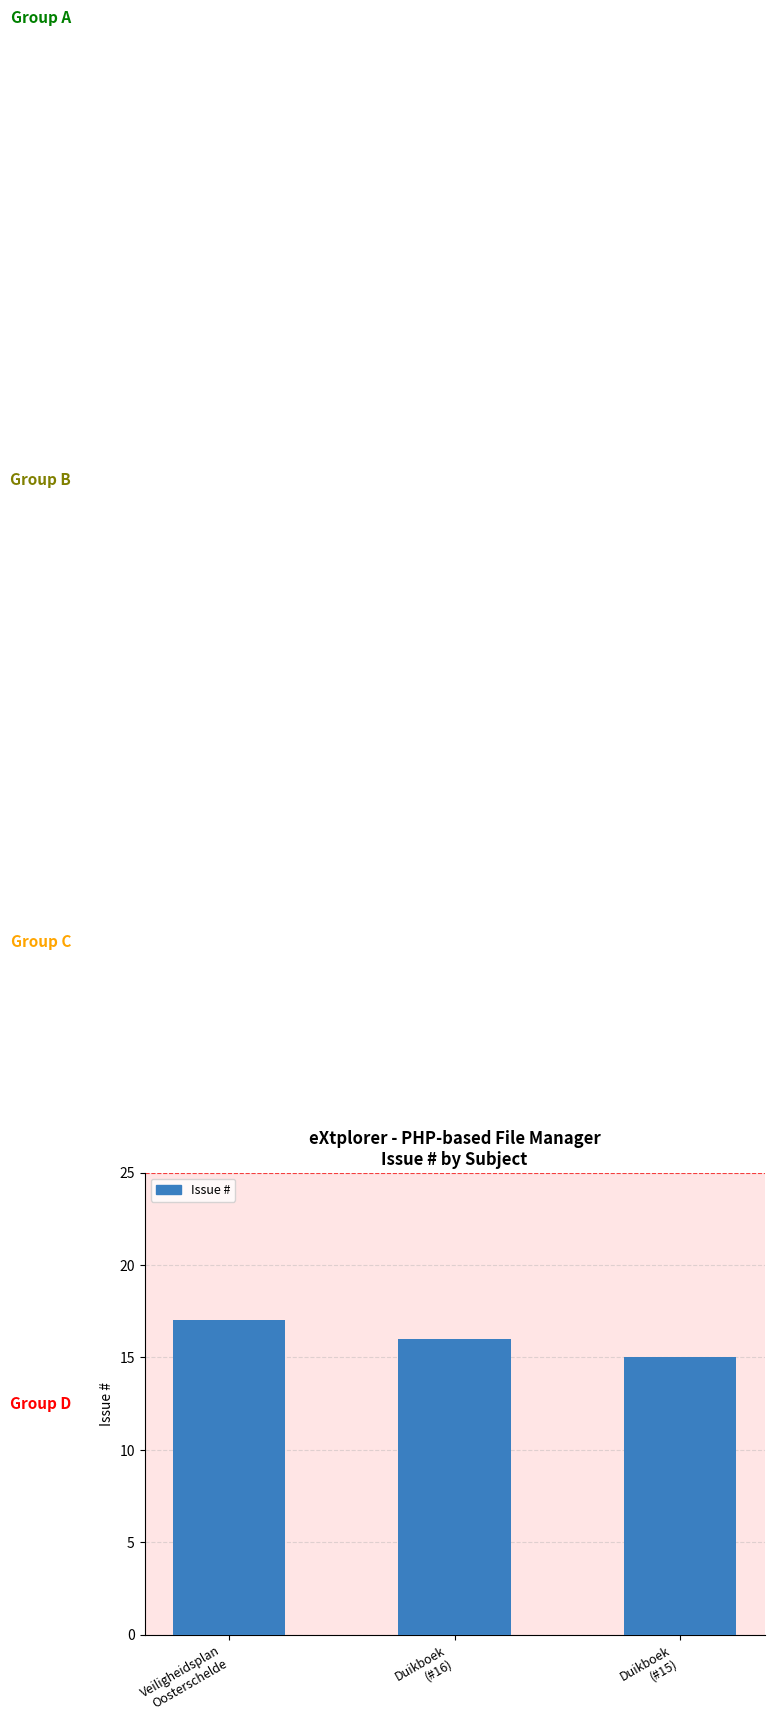

The value at Duikboek
(#16) is 16. True or false?

True